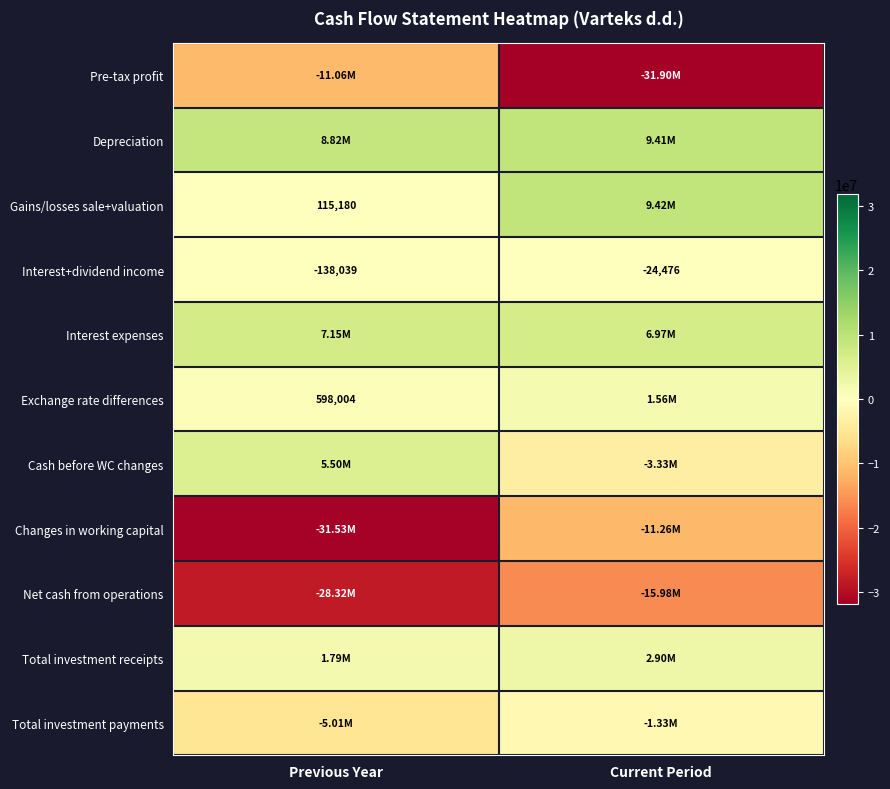

At which category does the chart reach its peak across all series?

Current Period